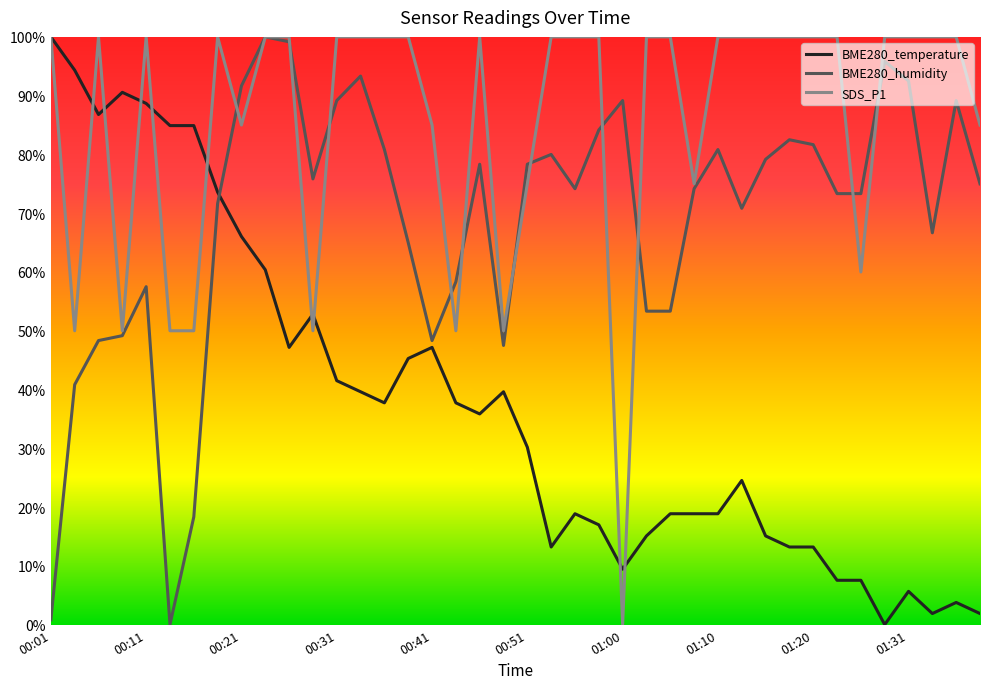

Which series ends up on top after the final intersection of BME280_temperature and BME280_humidity?

BME280_humidity